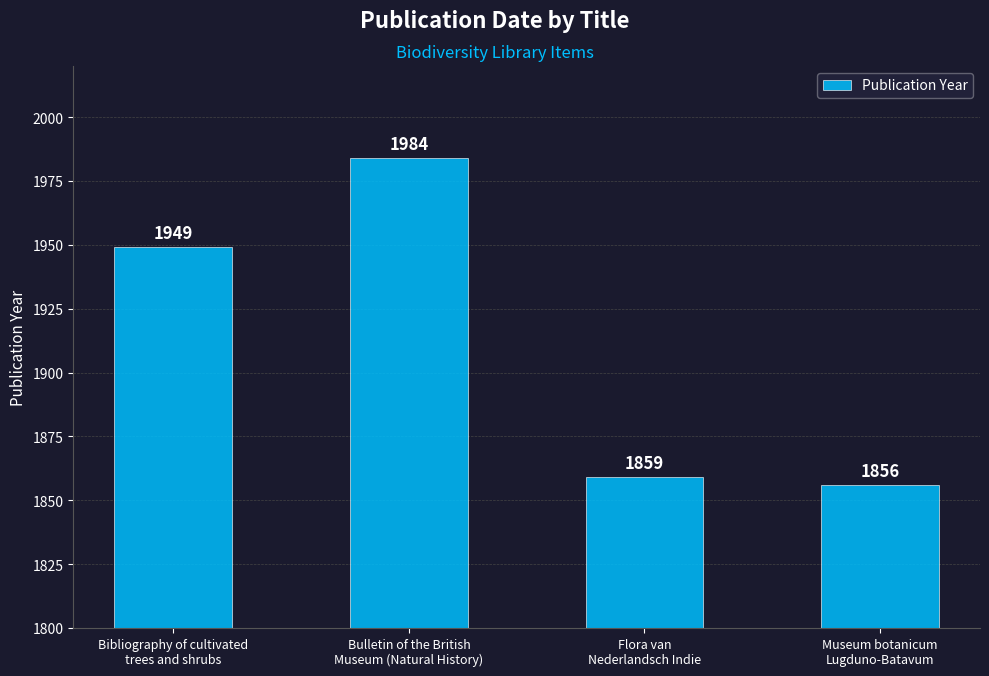

What is the label of the 2nd bar from the left?

Bulletin of the British
Museum (Natural History)